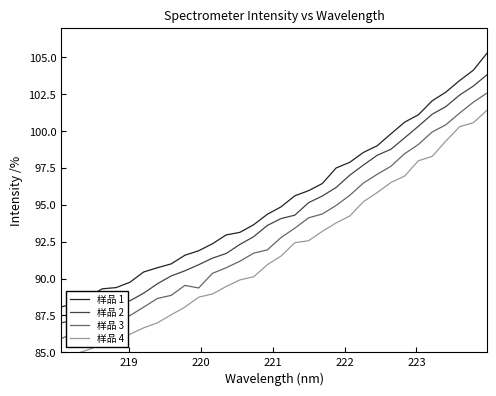

Rank the series by their average value, from lowest to highest.

样品 4, 样品 3, 样品 2, 样品 1